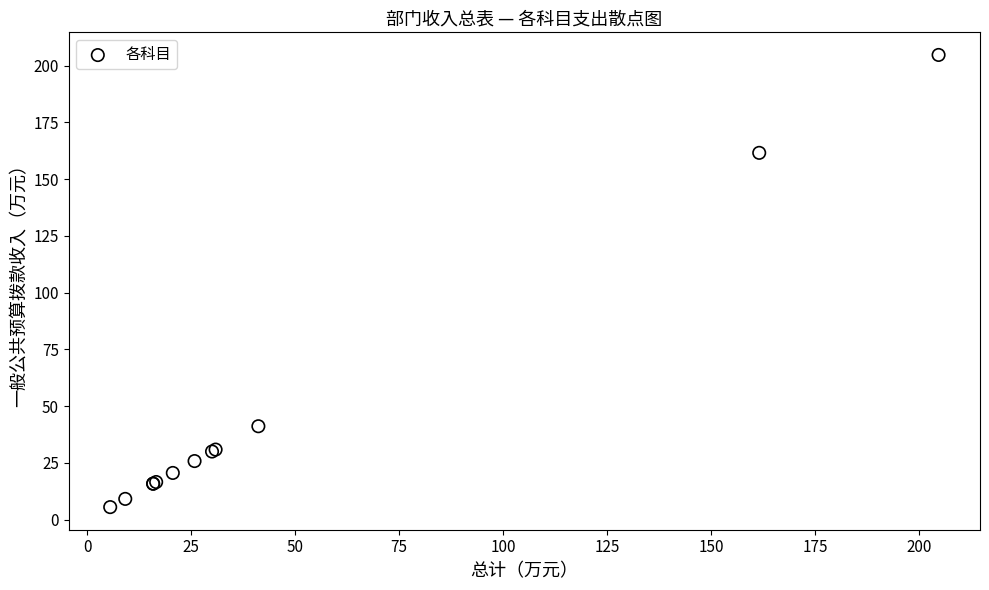

What Y value in the scatter plot is closest to 105?

161.5